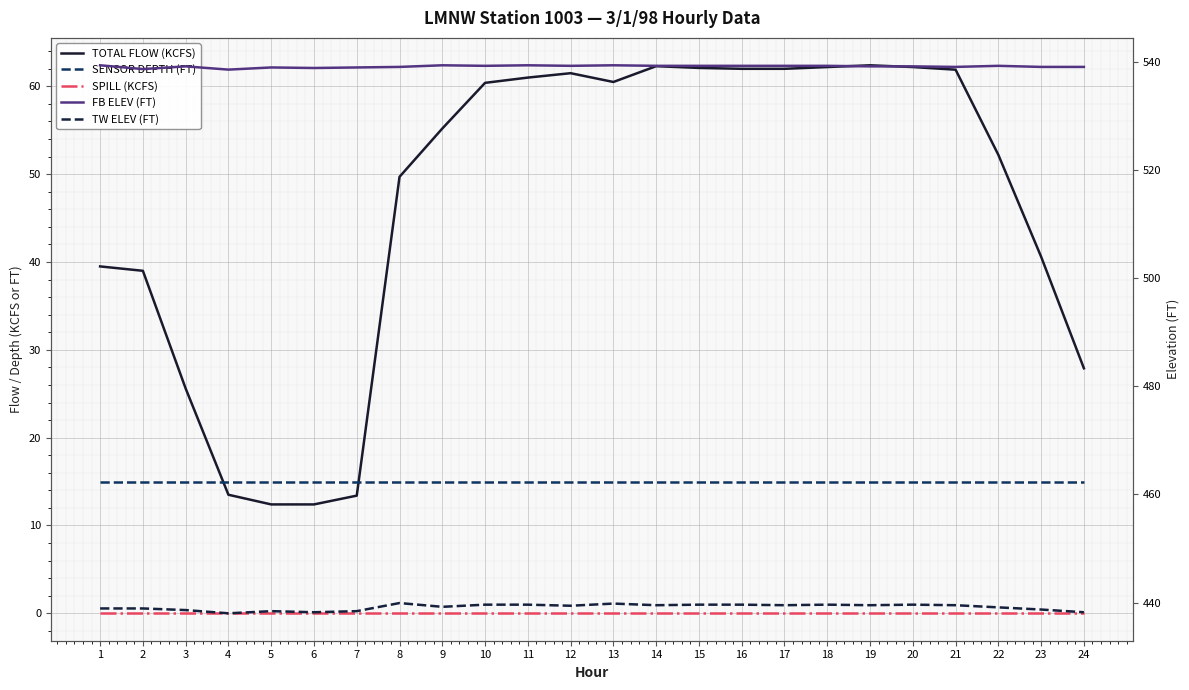

True or false: SENSOR DEPTH (FT) and SPILL (KCFS) cross at least once.

False